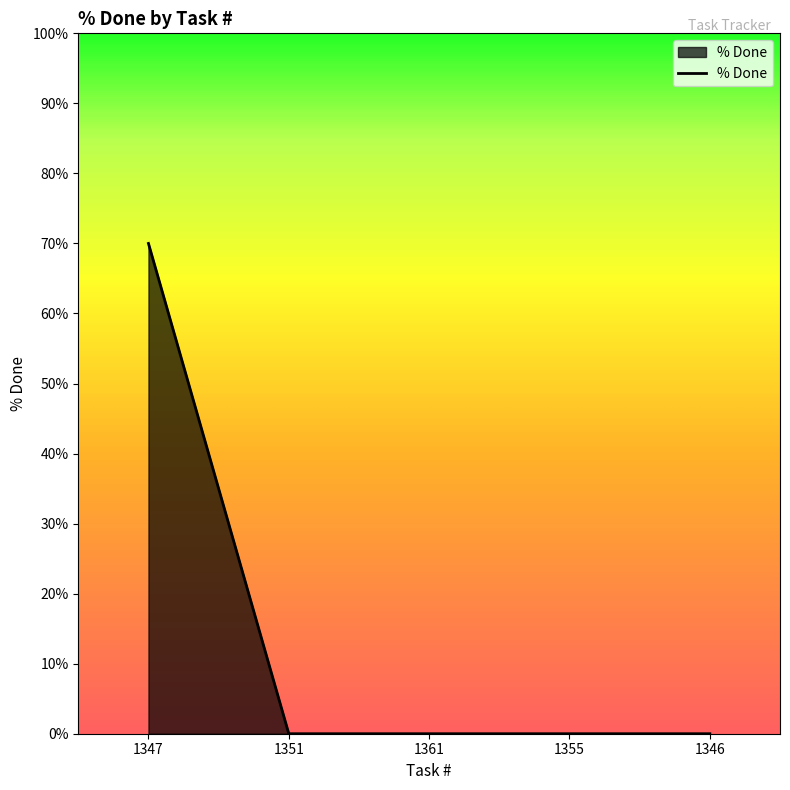

What position from the right is 1347?

5